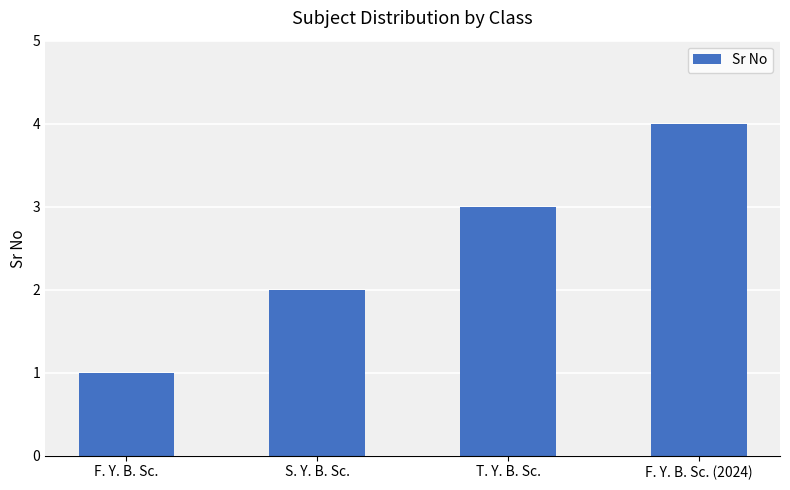

Between T. Y. B. Sc. and F. Y. B. Sc. (2024), which is larger?

F. Y. B. Sc. (2024)